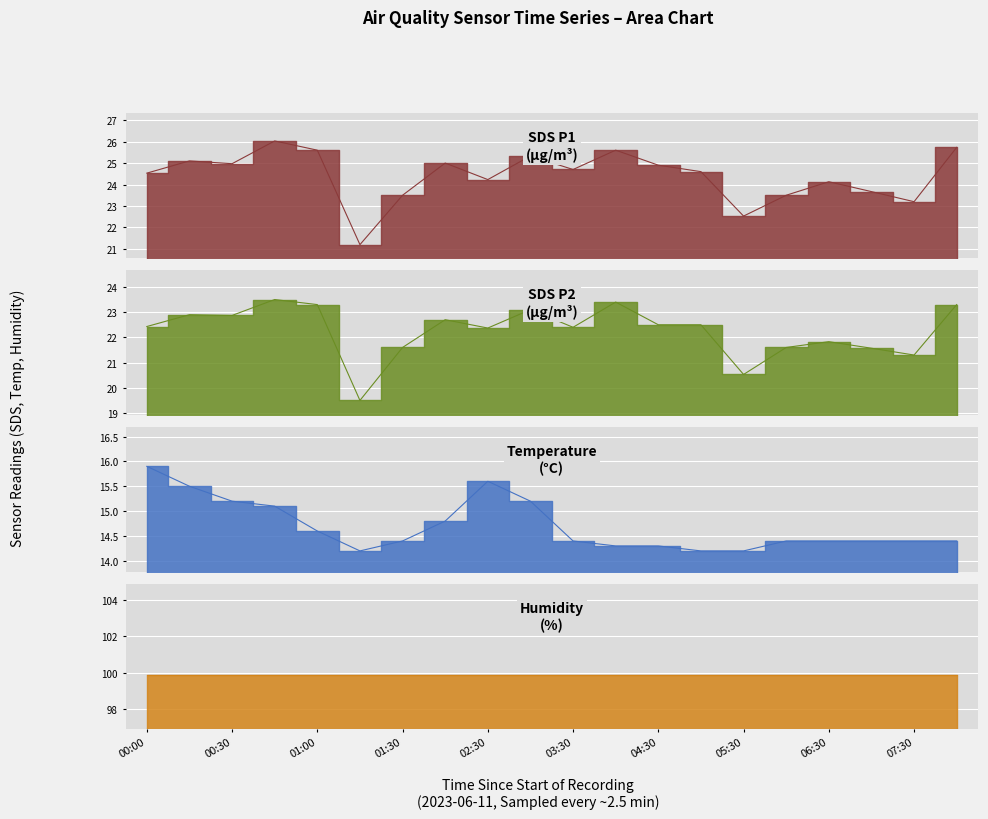

At which label is Temp closest to 15?

00:45